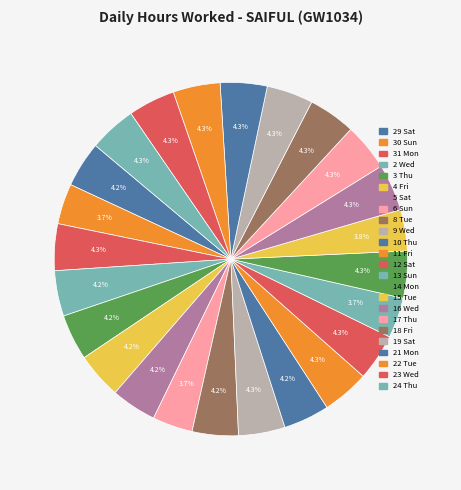

To the nearest percent, what is the combined percentage of 23 Wed and 30 Sun?

8%